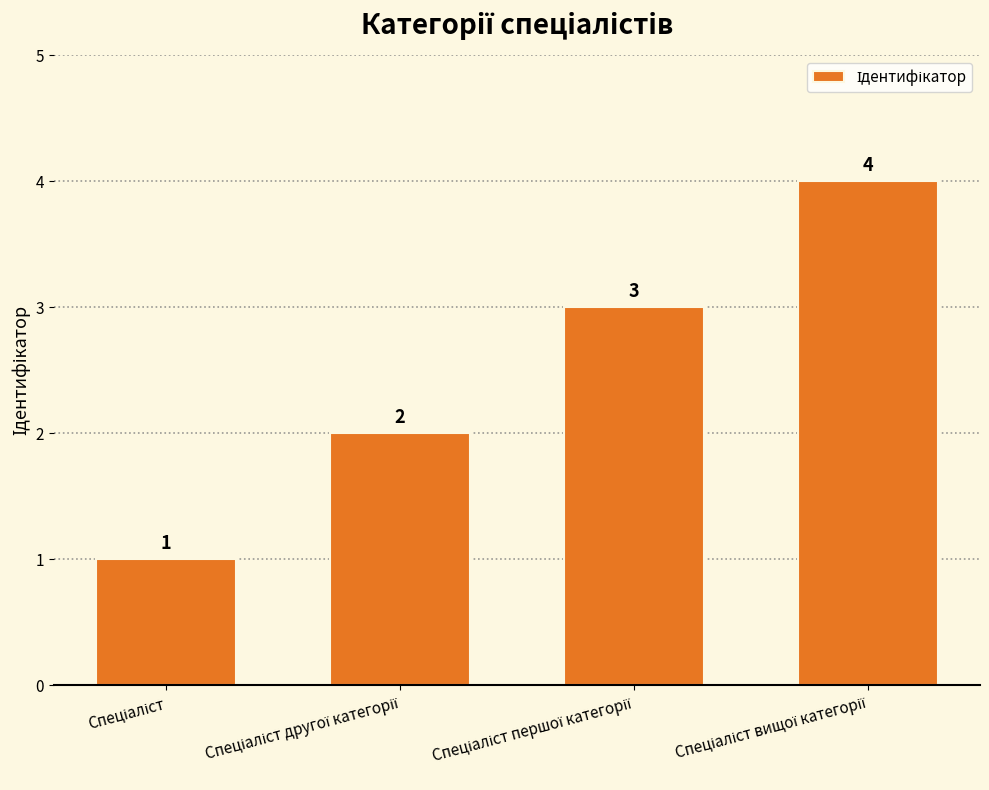

What is the sum of all values?

10